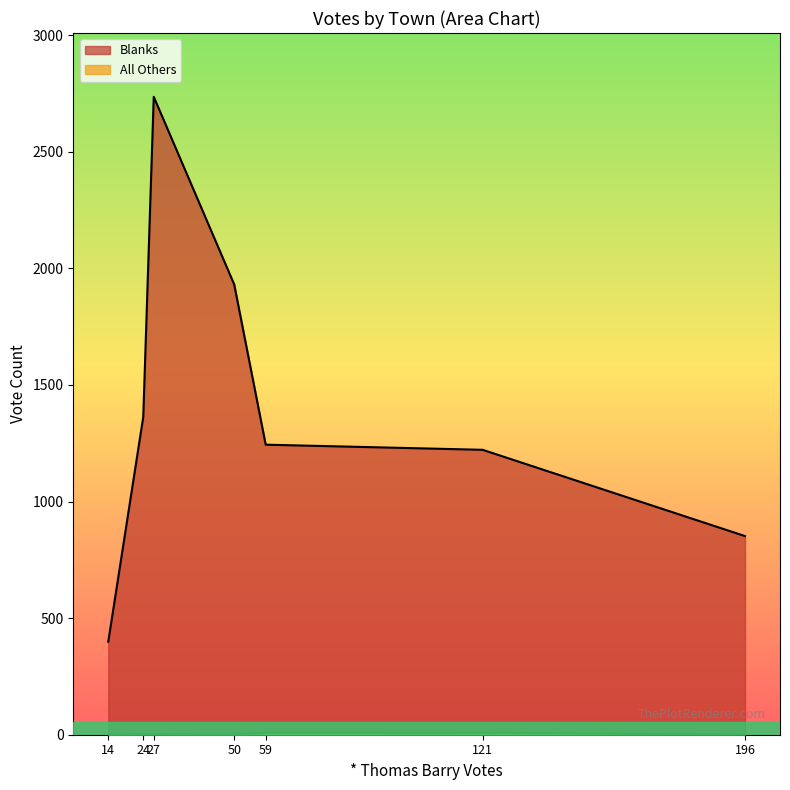

At how many categories does at least one series exceed 35?

7